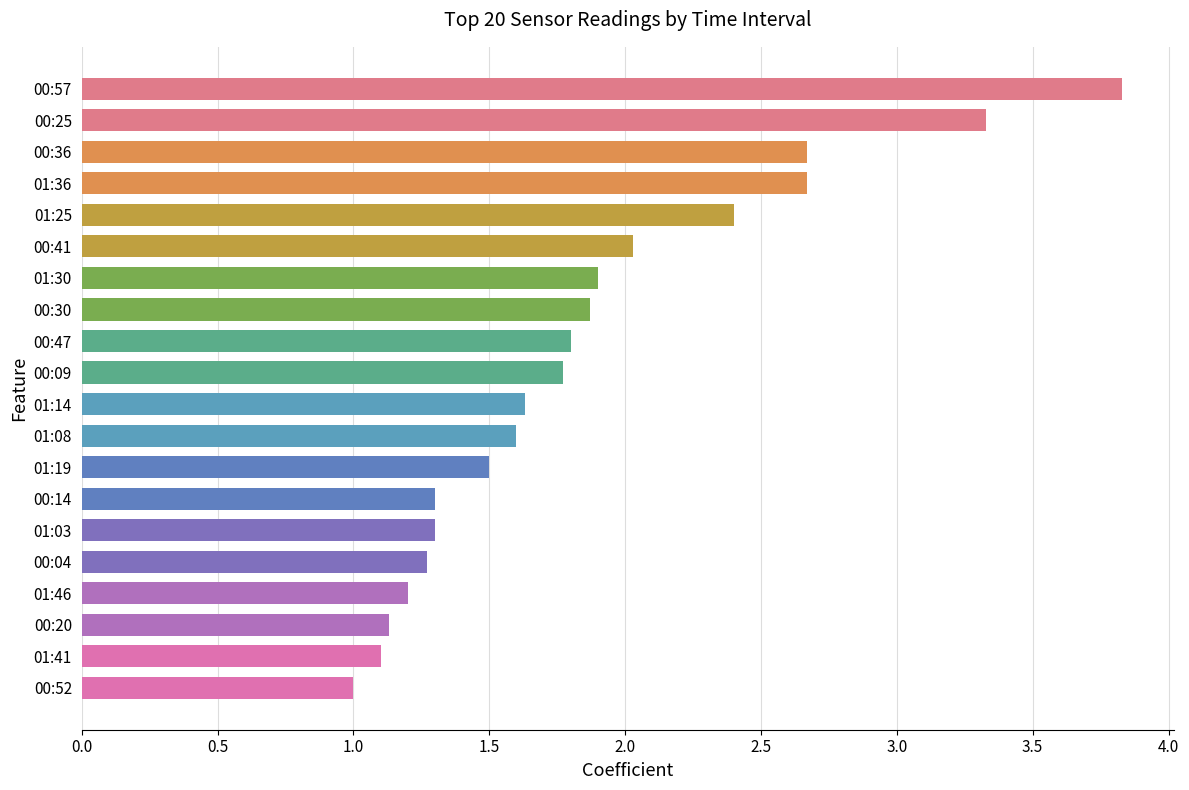

Reading top to bottom, what are all the values shown in this chart?

3.8	3.3	2.7	2.7	2.4	2.0	1.9	1.9	1.8	1.8	1.6	1.6	1.5	1.3	1.3	1.3	1.2	1.1	1.1	1.0